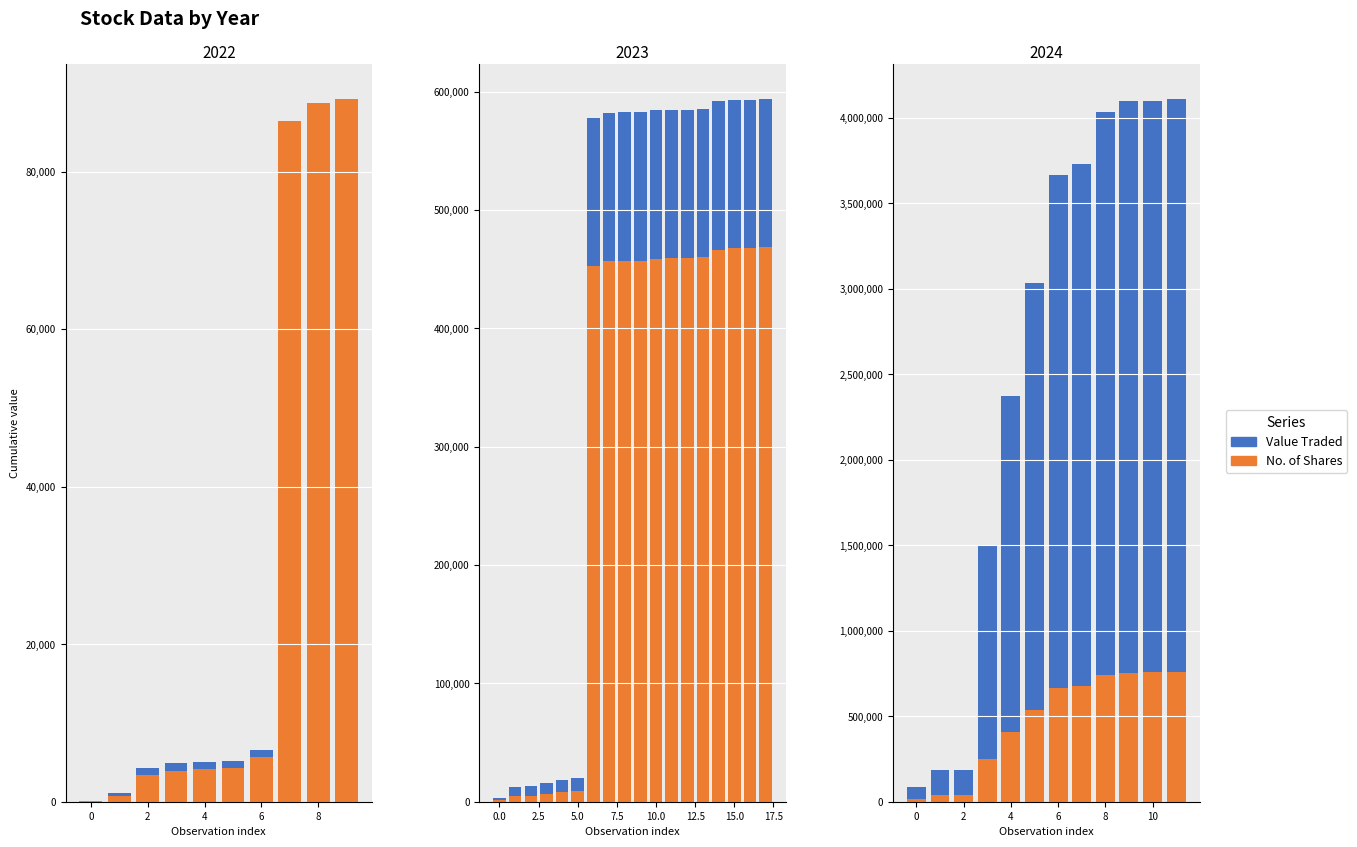

At which category is the sum across all series the highest?

11